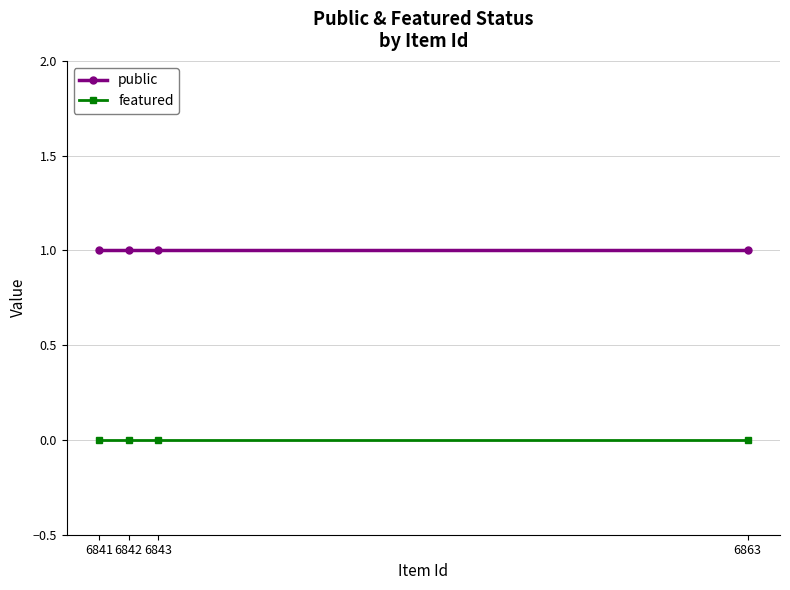

How many distinct data groups are displayed?

2